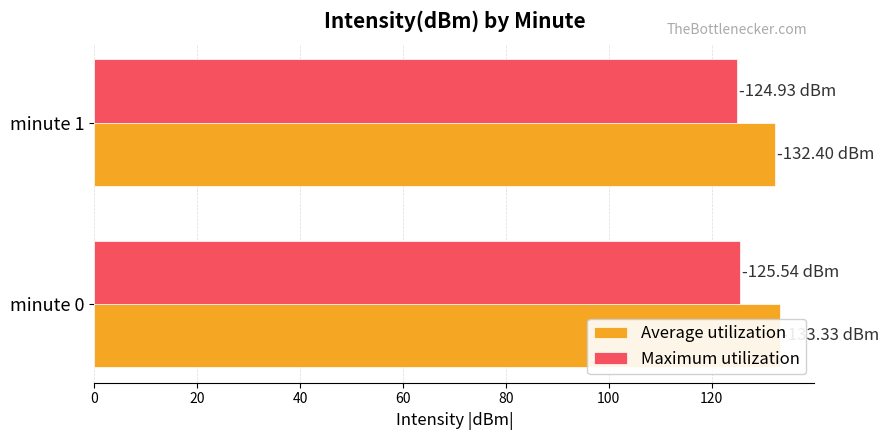

What is the total value across all series at minute 1?

257.3